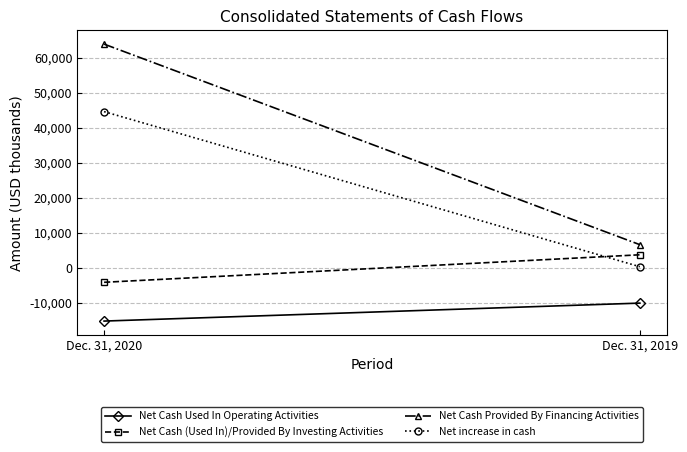

What is the spread (max minus min) of values at Dec. 31, 2019?

16700